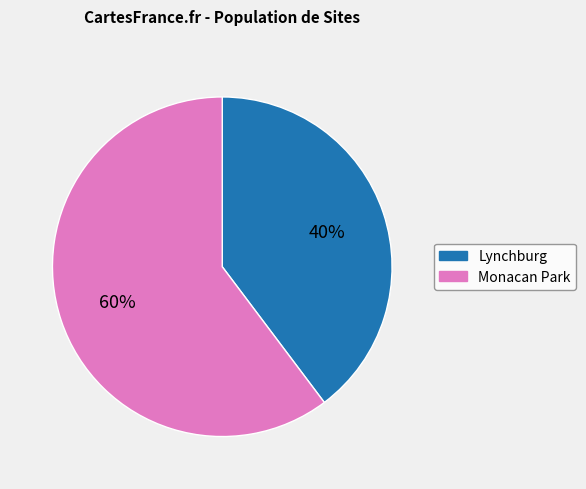

What percentage is the Monacan Park slice, to the nearest percent?

60%